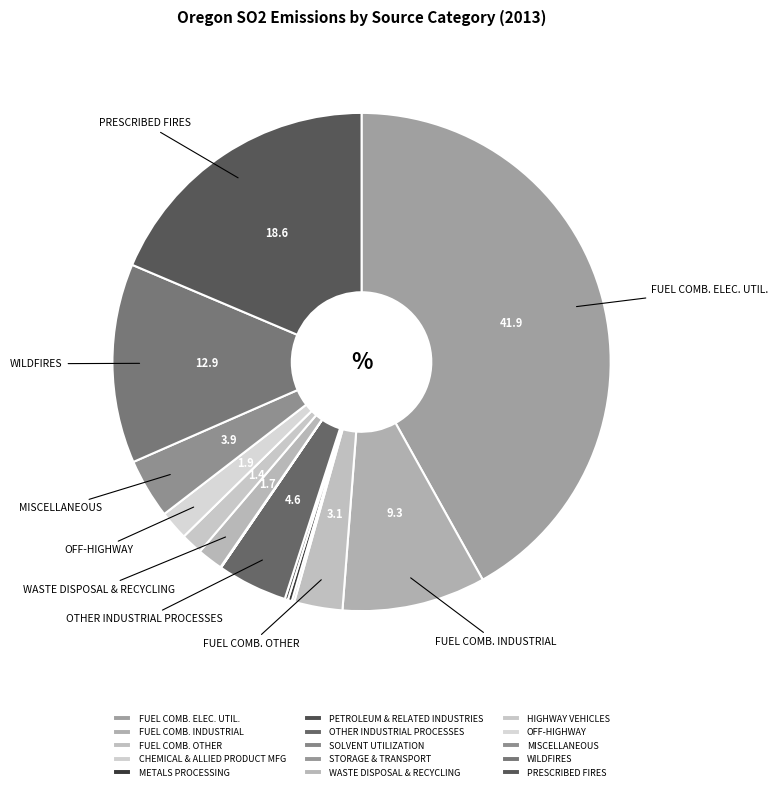

Count the number of slices in the pie.

15